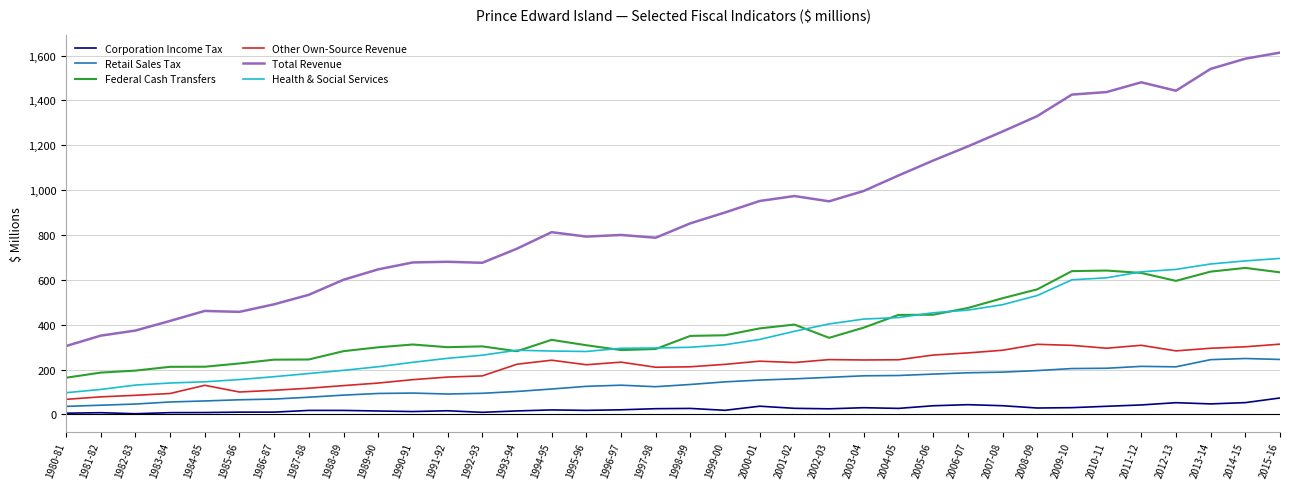

Which series has the largest total across all categories?

Total Revenue